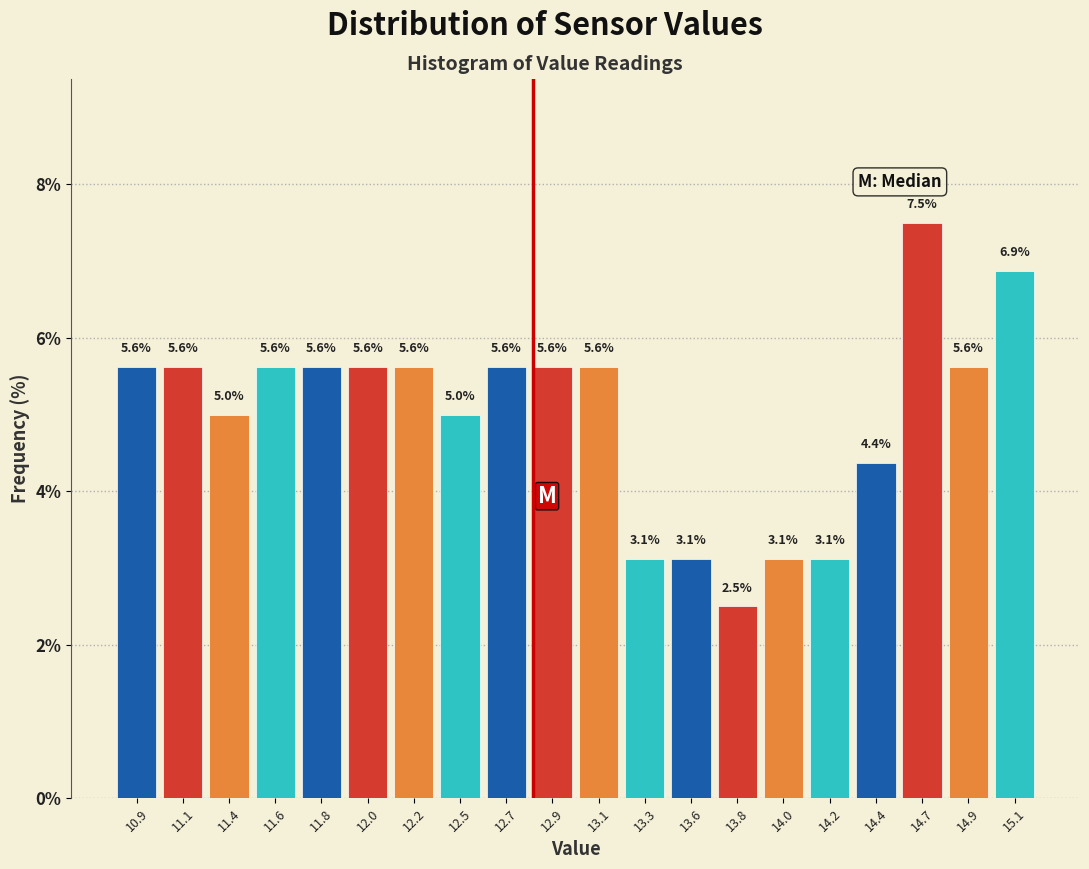

Reading right to left, extract all data points from this chart.

6.9	5.6	7.5	4.4	3.1	3.1	2.5	3.1	3.1	5.6	5.6	5.6	5.0	5.6	5.6	5.6	5.6	5.0	5.6	5.6